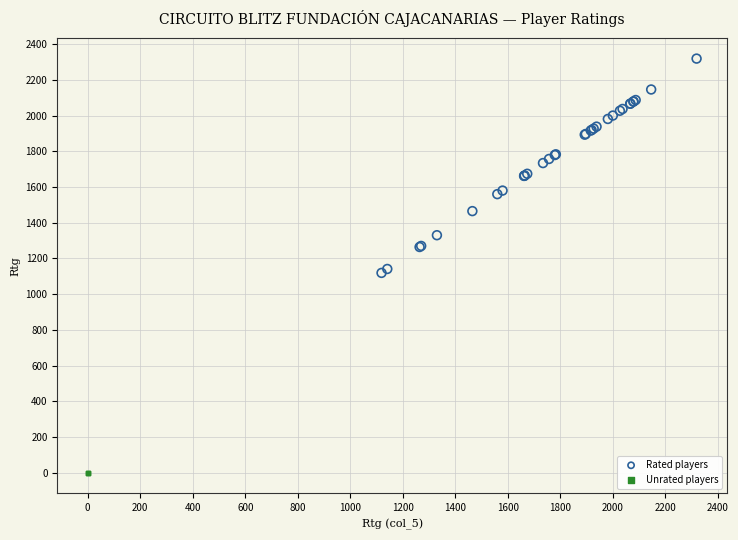

Which series contains the lowest Y value?

Unrated players